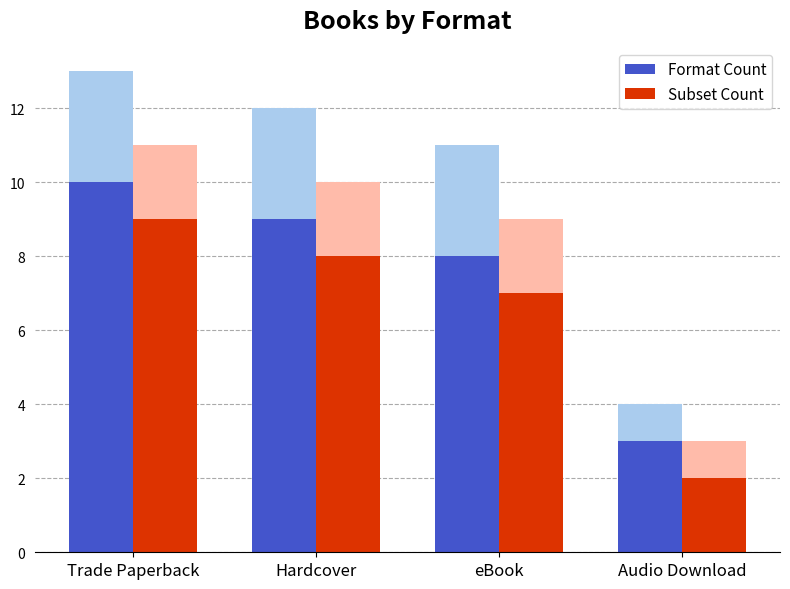

Which series has the largest range (max minus min)?

Format Count